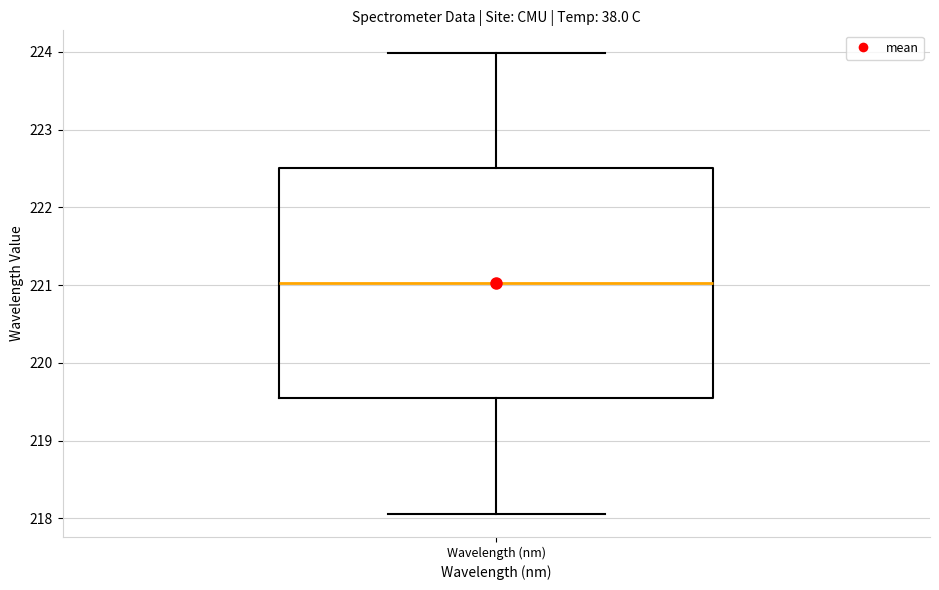

Where does the median line of the box for Wavelength (nm) sit on the y-axis? The values are not printed on the chart, so give them approximately, as read against the axis.

221.0